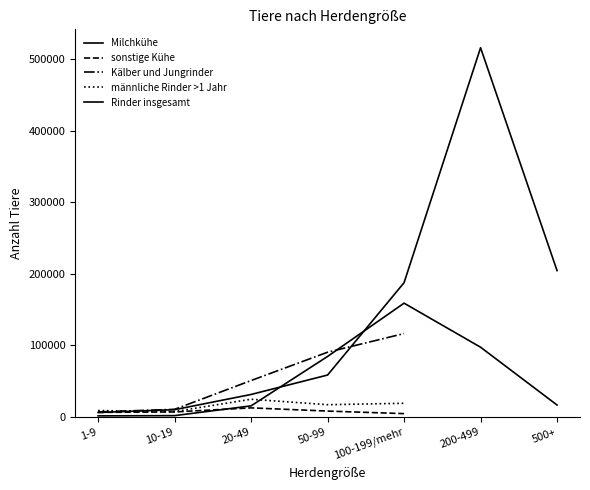

Which series changed the most between 10-19 and 200-499?

Rinder insgesamt